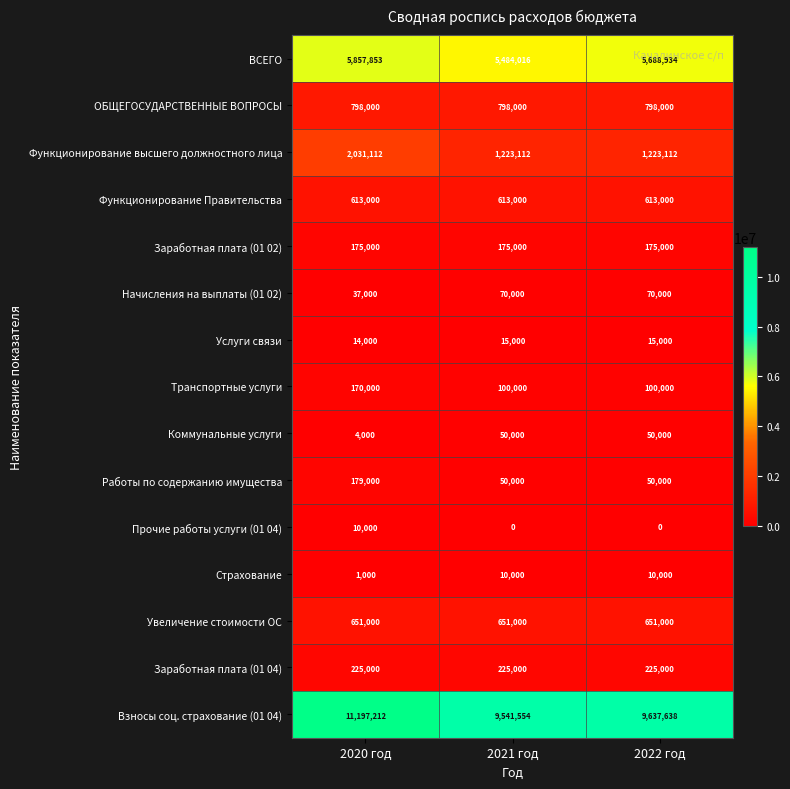

What is the greatest value displayed?

11197212